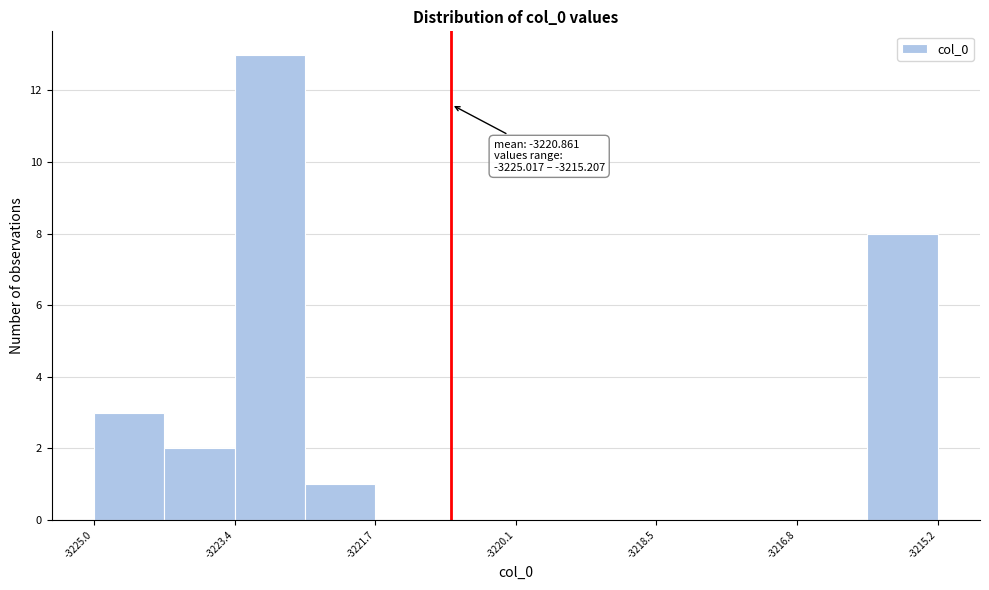

Which range on the x-axis has the tallest bar?

-3223.4 to -3222.6